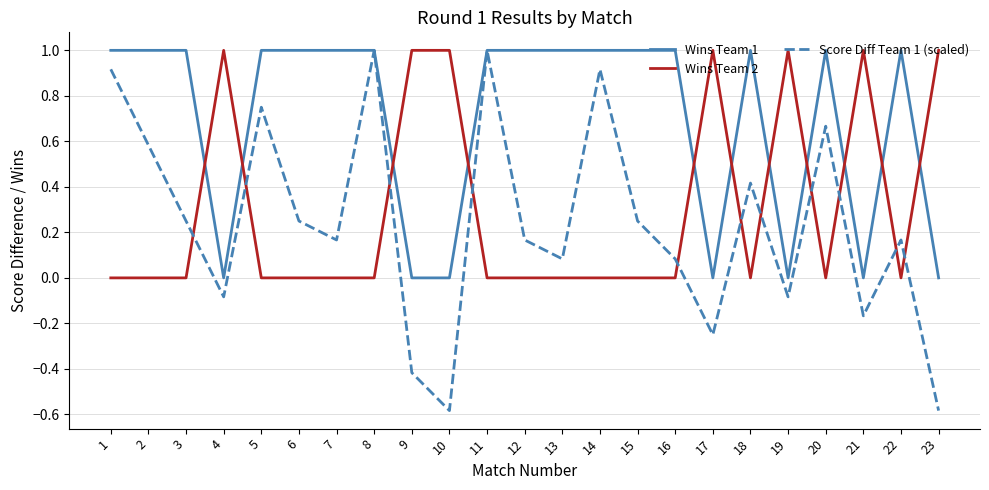

Is this an area chart (filled region under the line)?

No